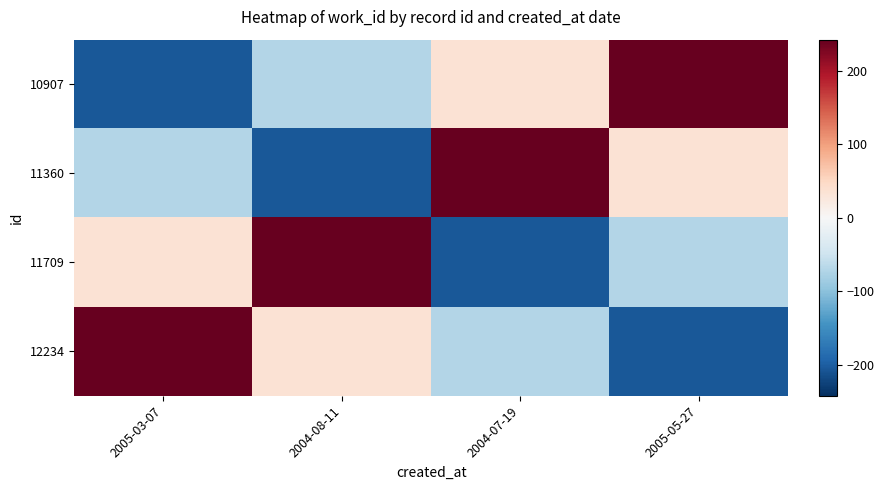

Which category has the highest value across all series?

2005-05-27